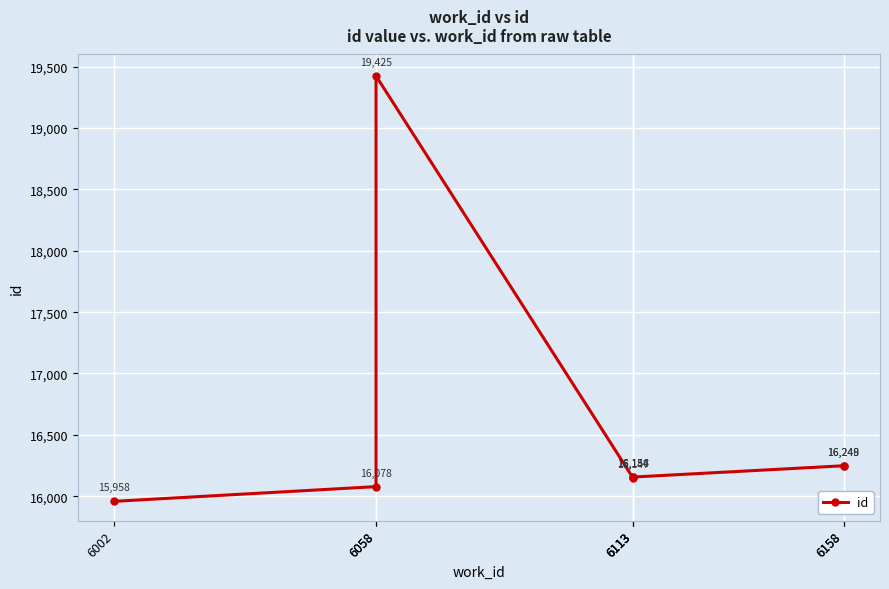

What is the difference between the maximum and second lowest values?

3347